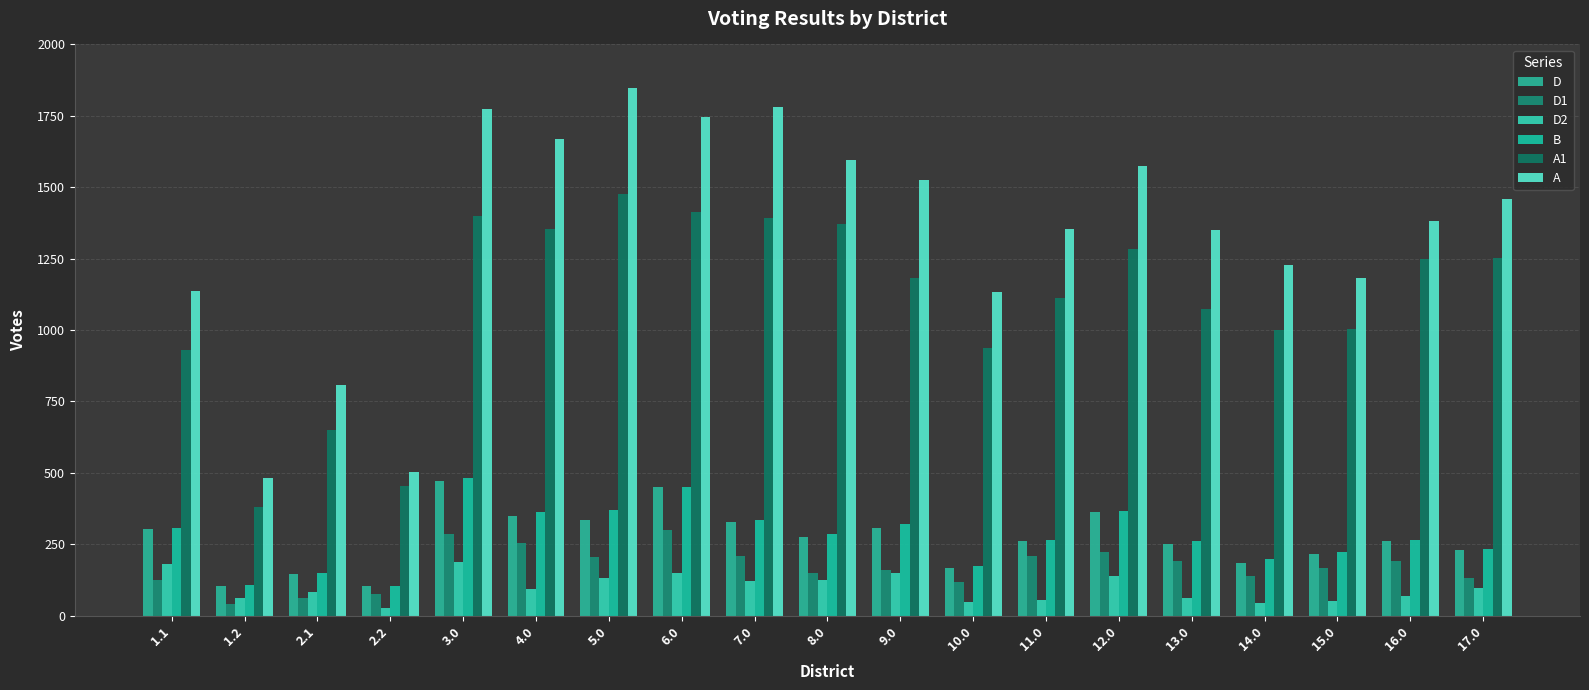

The value of B at 16.0 is 263. True or false?

True